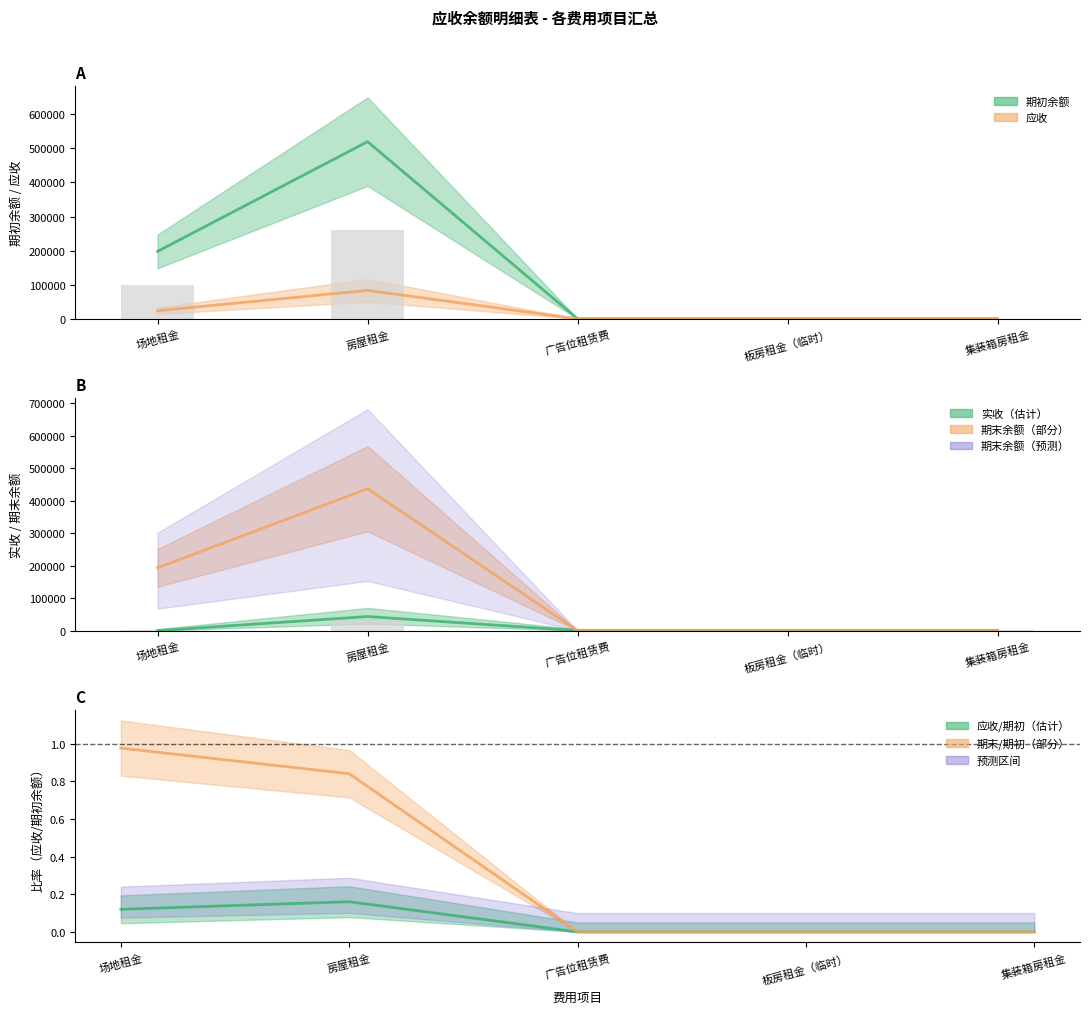

Reading left to right, transcribe all the data shown in this chart.

期初余额: 197922.7	519697.5	0.0	0.0	0.0
应收: 23742.9	83304.0	0.0	0.0	0.0
实收: 0.0	43373.0	0.0	0.0	0.0
期末余额: 193209.9	436624.5	0.0	0.0	0.0